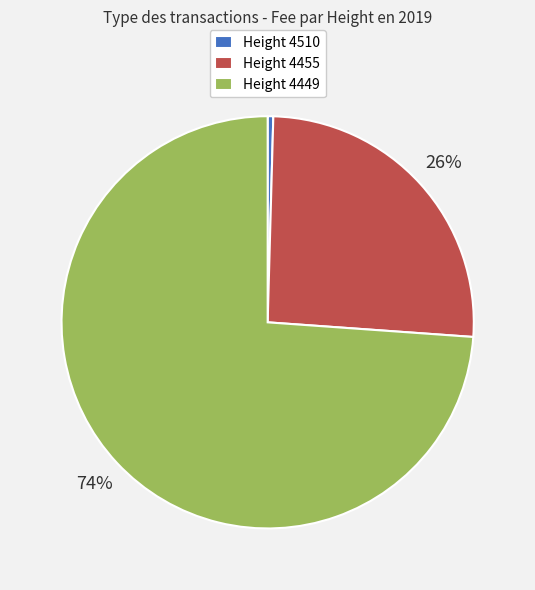

Does Height 4510 account for over 50% of the chart?

No